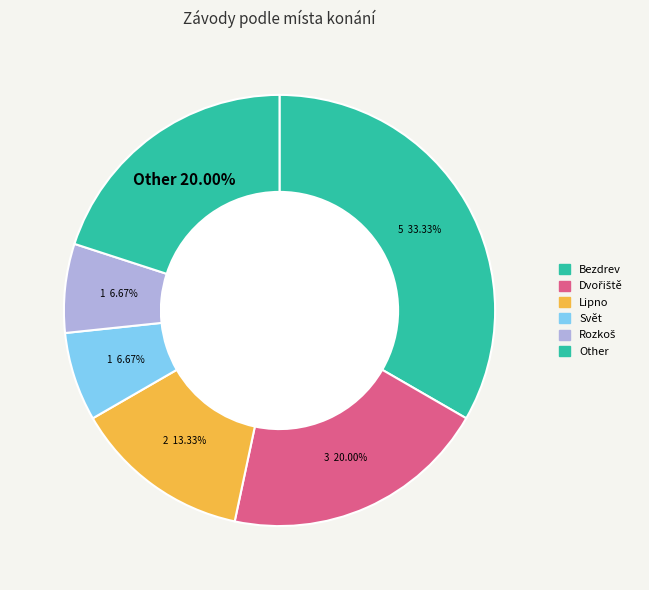

How many segments does this pie chart have?

6